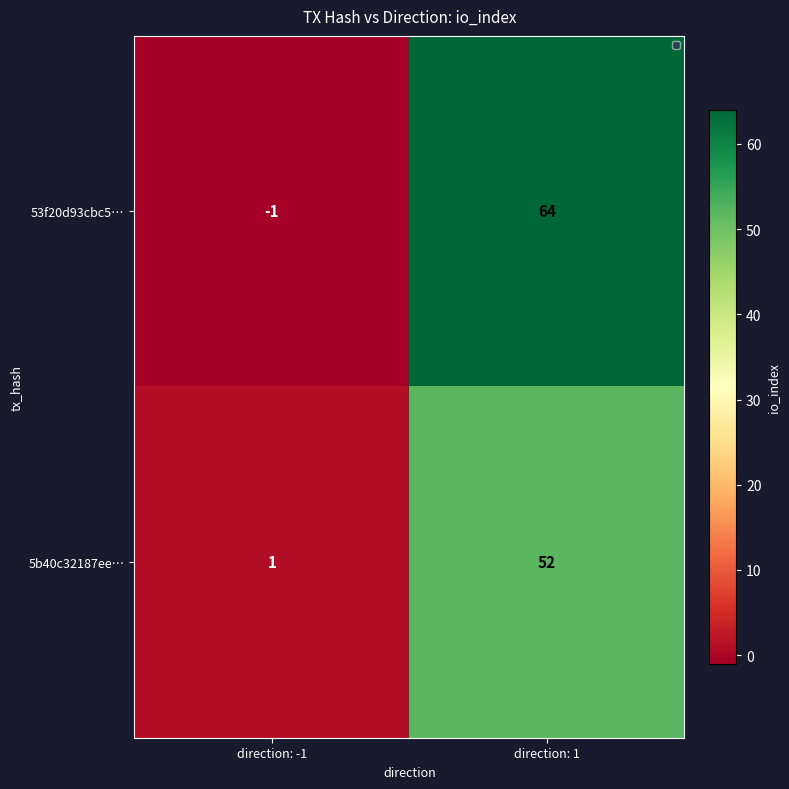

Which series has the largest range (max minus min)?

53f20d93cbc5…